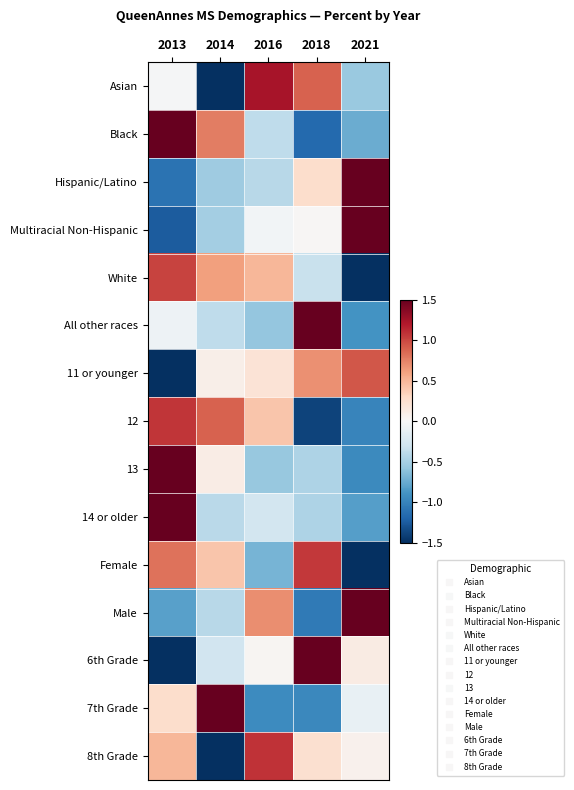

Which series has the largest range (max minus min)?

6th Grade